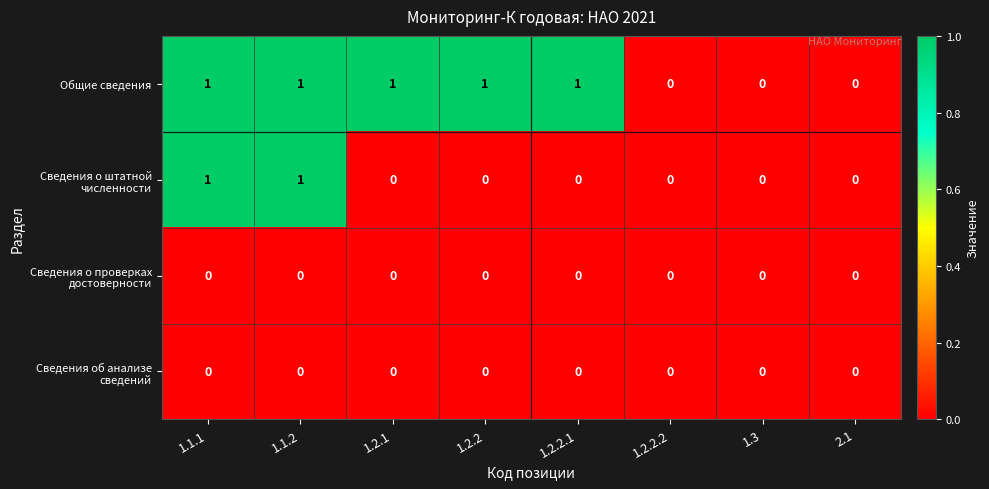

What is the sum of all Общие сведения values?

5